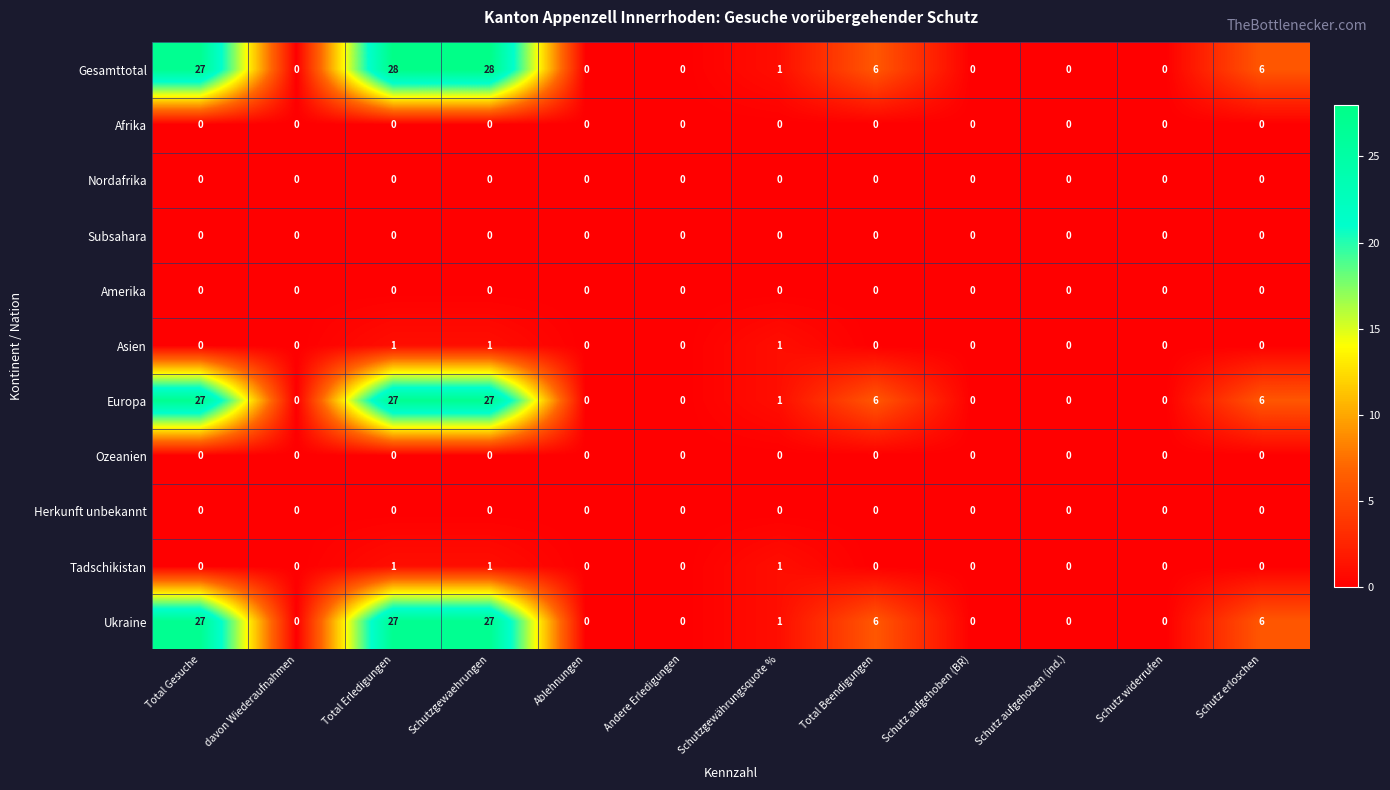

What is the difference between the highest and lowest values at Total Erledigungen?

28